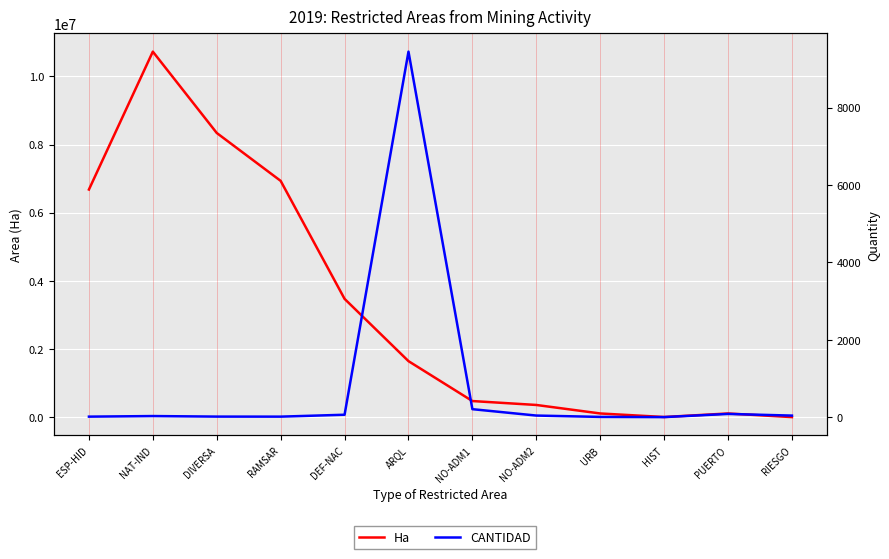

Reading right to left, extract all data points from this chart.

Ha: RIESGO=1912.0	PUERTO=108411.0	HIST=4696.1	URB=108611.6	NO-ADM2=358100.0	NO-ADM1=473013.0	ARQL=1644546.0	DEF-NAC=3472481.0	RAMSAR=6935351.5	DIVERSA=8341324.0	NAT-IND=10728666.2	ESP-HID=6681337.0
CANTIDAD: RIESGO=40.0	PUERTO=83.0	HIST=1.0	URB=6.0	NO-ADM2=41.0	NO-ADM1=206.0	ARQL=9448.0	DEF-NAC=62.0	RAMSAR=13.0	DIVERSA=14.0	NAT-IND=28.0	ESP-HID=13.0